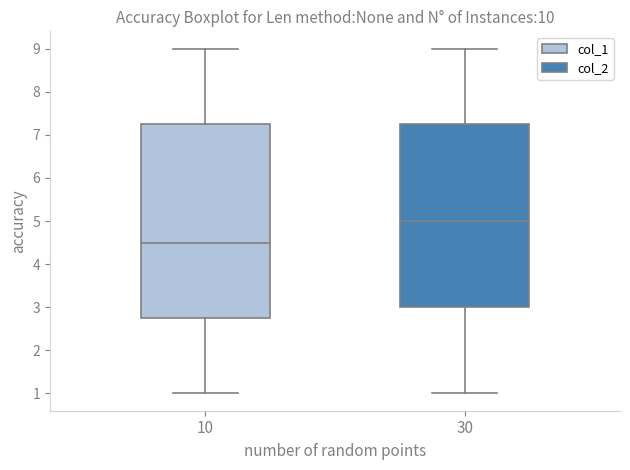

Which box is the tallest, from its lower edge to its upper edge?

10